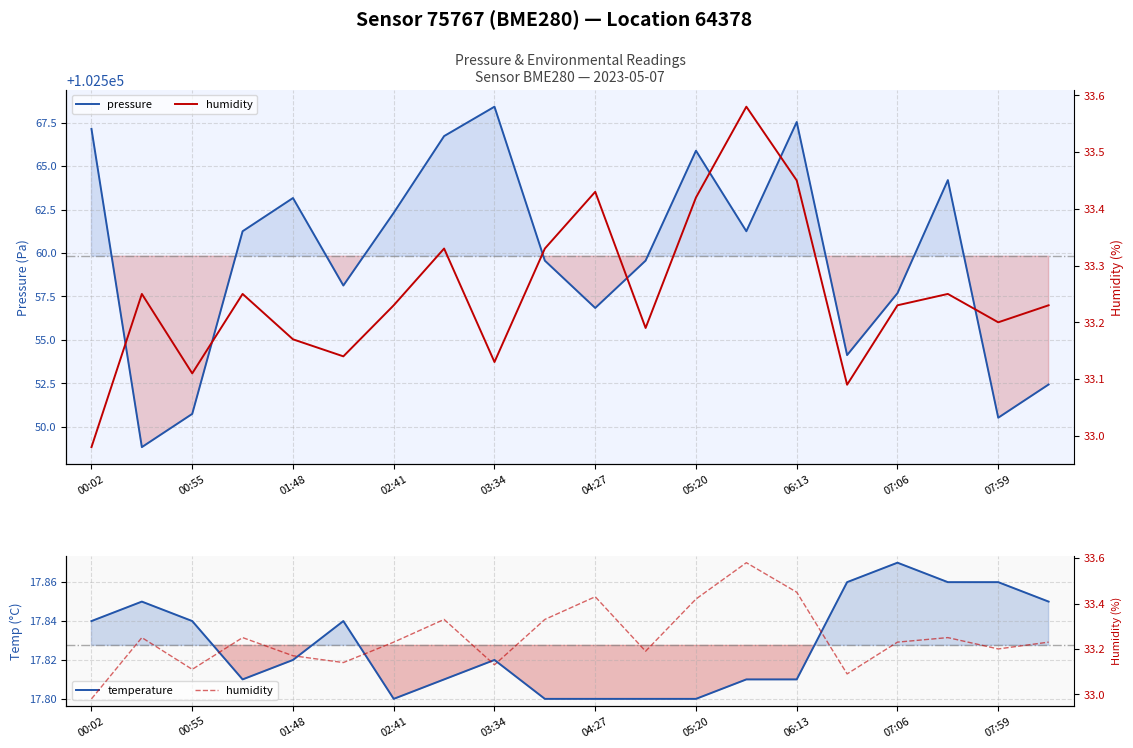

What is the minimum value for humidity?

33.0